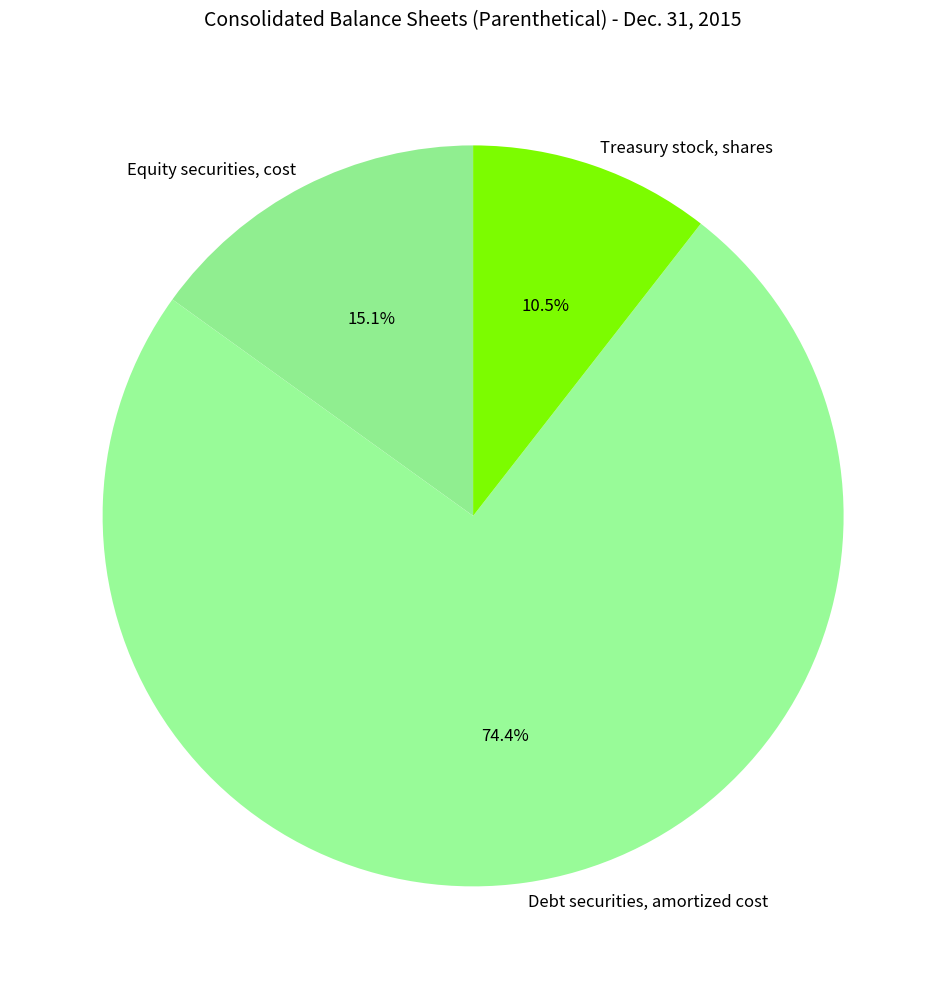

To the nearest percent, what is the combined percentage of Treasury stock, shares and Equity securities, cost?

26%